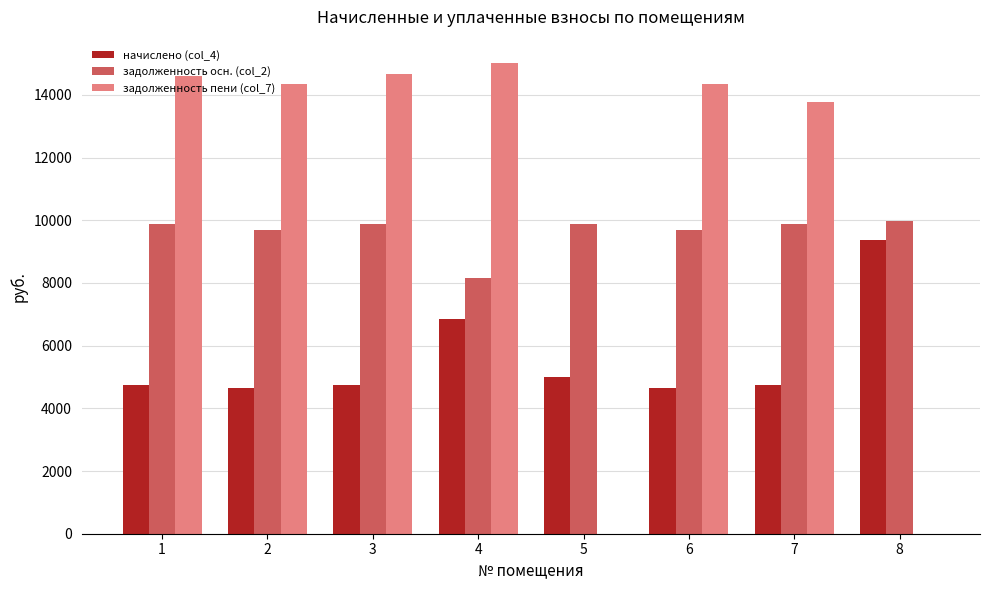

Which series changed the most between 4 and 5?

задолженность пени (col_7)